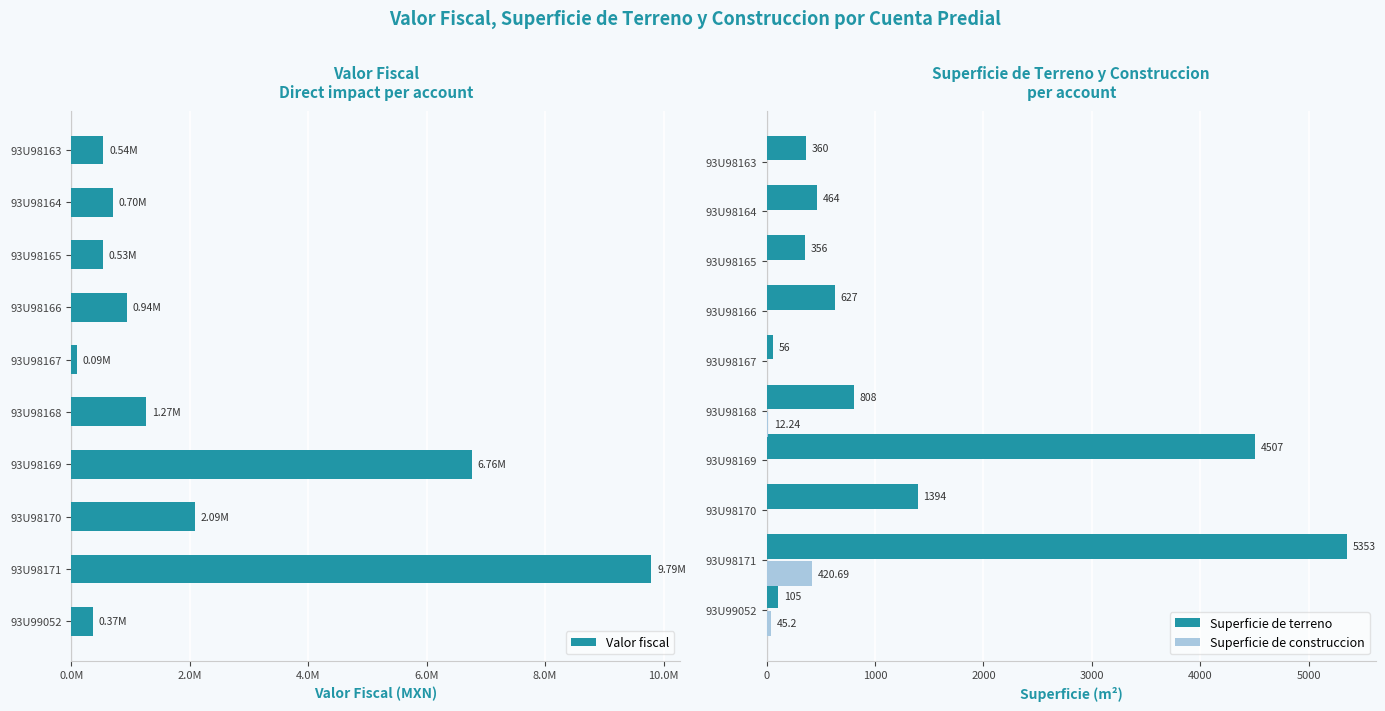

What is the sum of all Superficie de terreno values?

14030.0